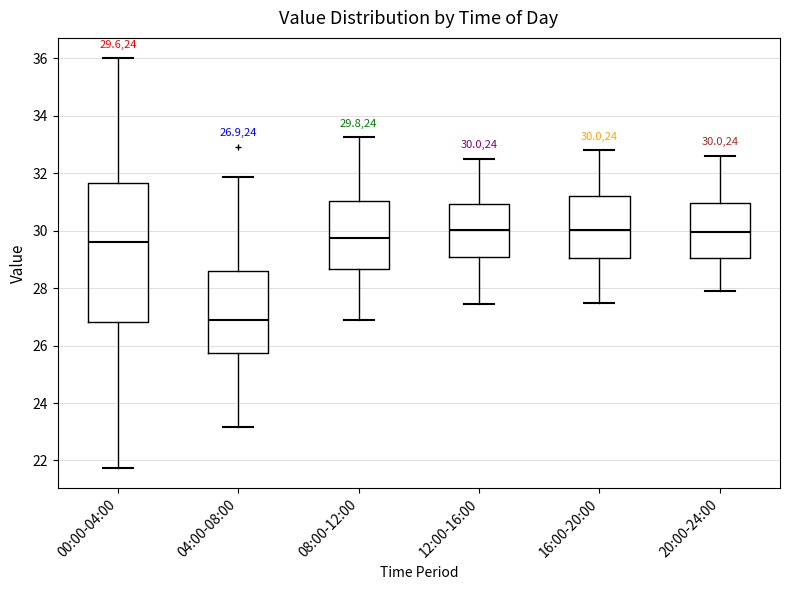

Which box is the tallest, from its lower edge to its upper edge?

00:00-04:00